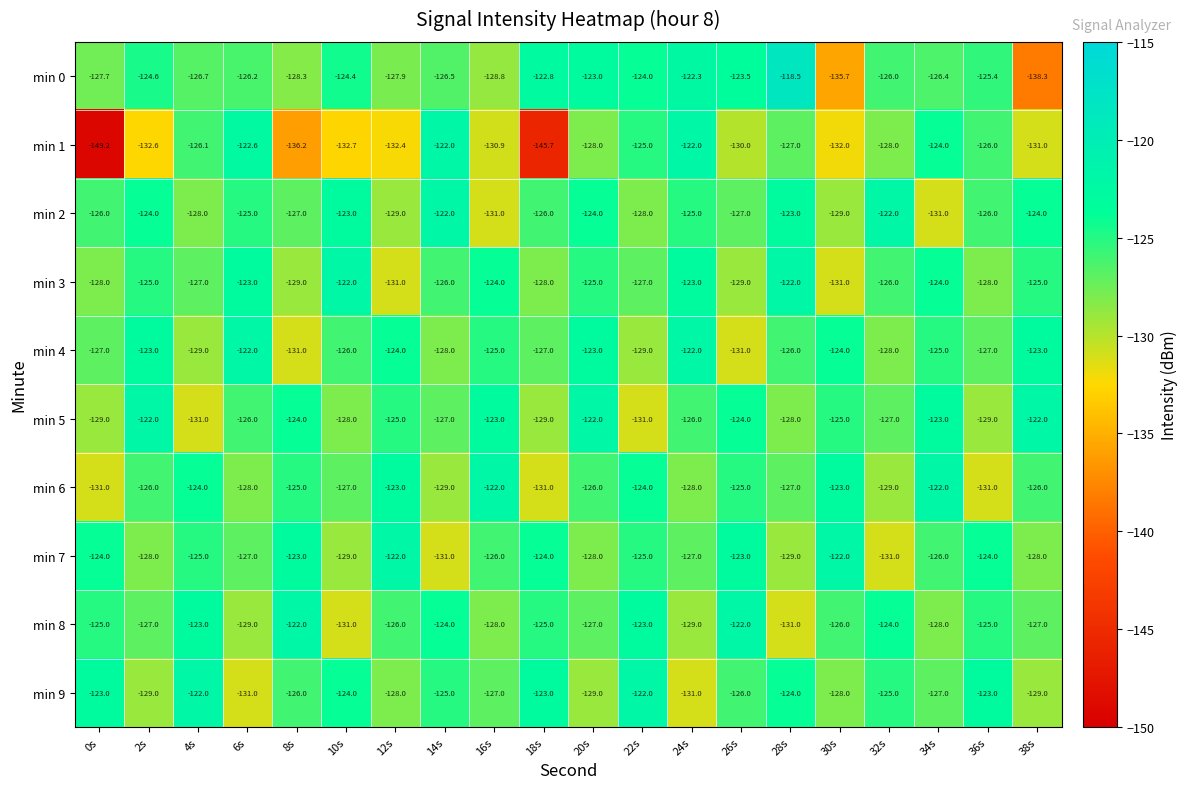

At which label does min 6 first exceed -126?

4s